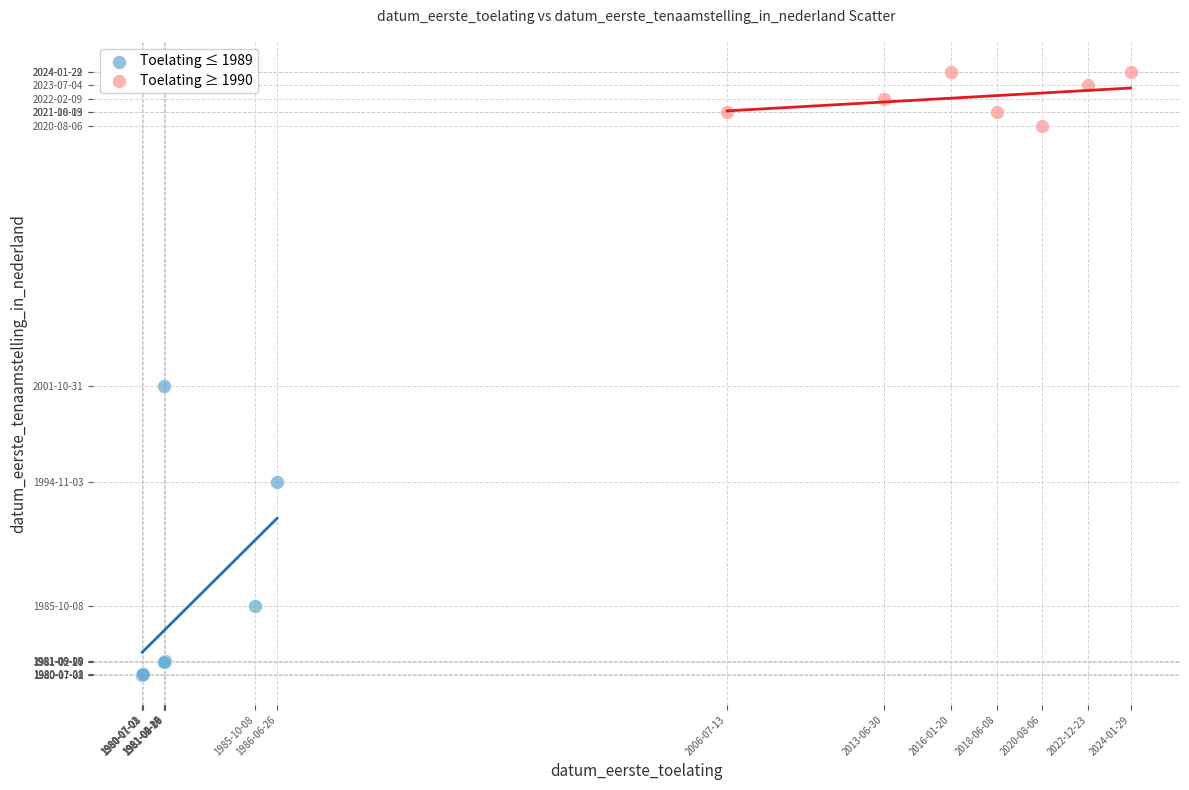

What are all the series names shown in the legend?

Toelating ≤ 1989, Toelating ≥ 1990